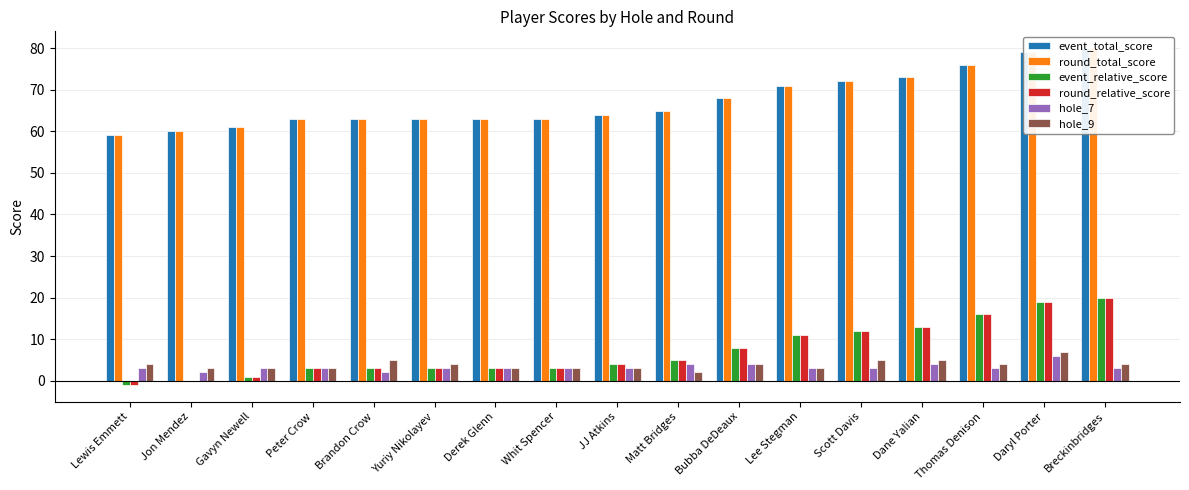

Which series has the largest range (max minus min)?

event_total_score